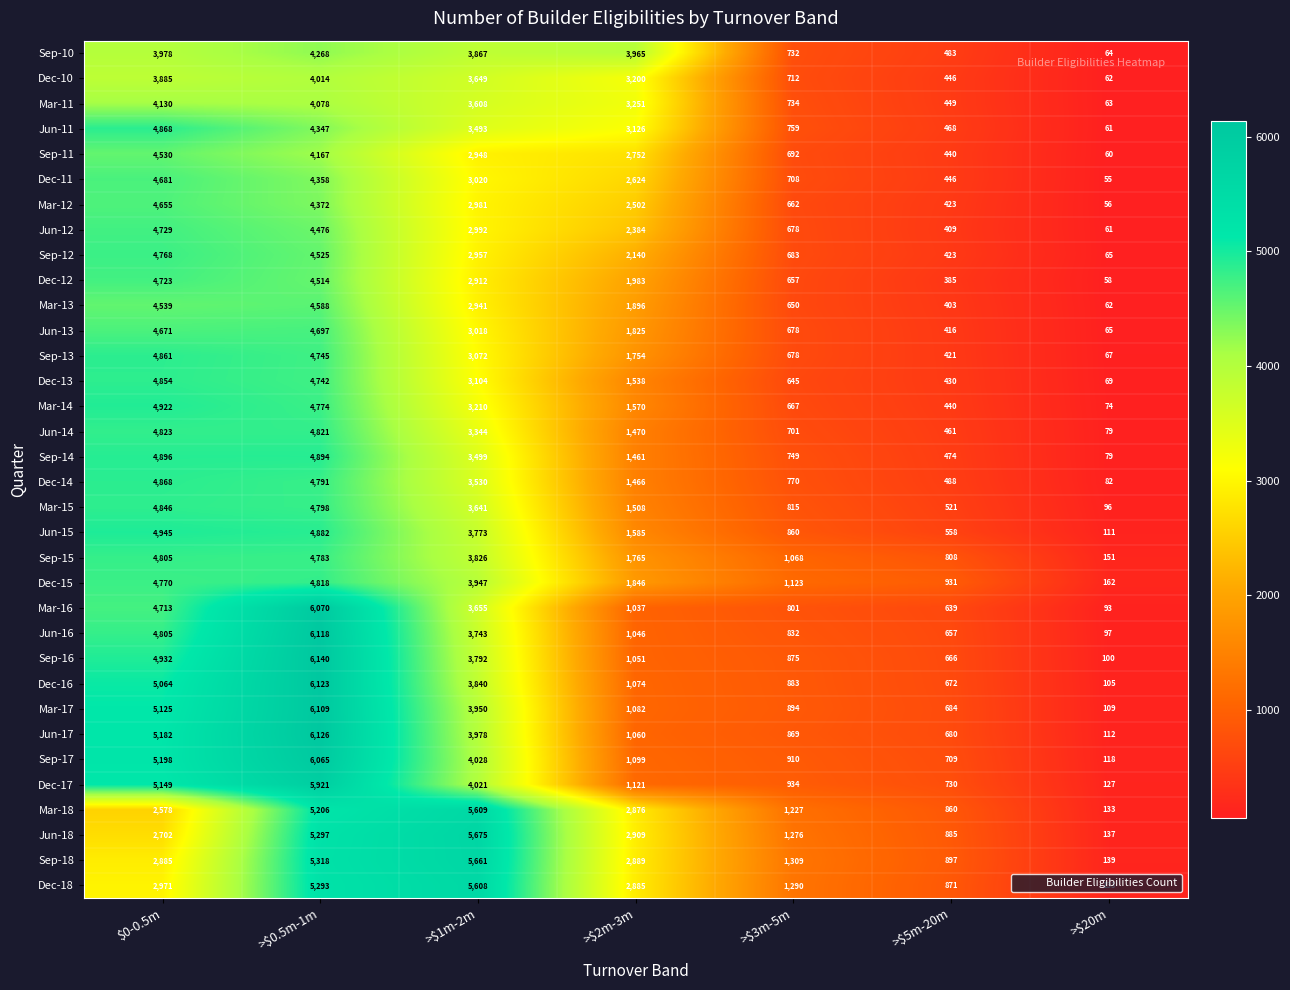

What is the spread (max minus min) of values at >$3m-5m?

664